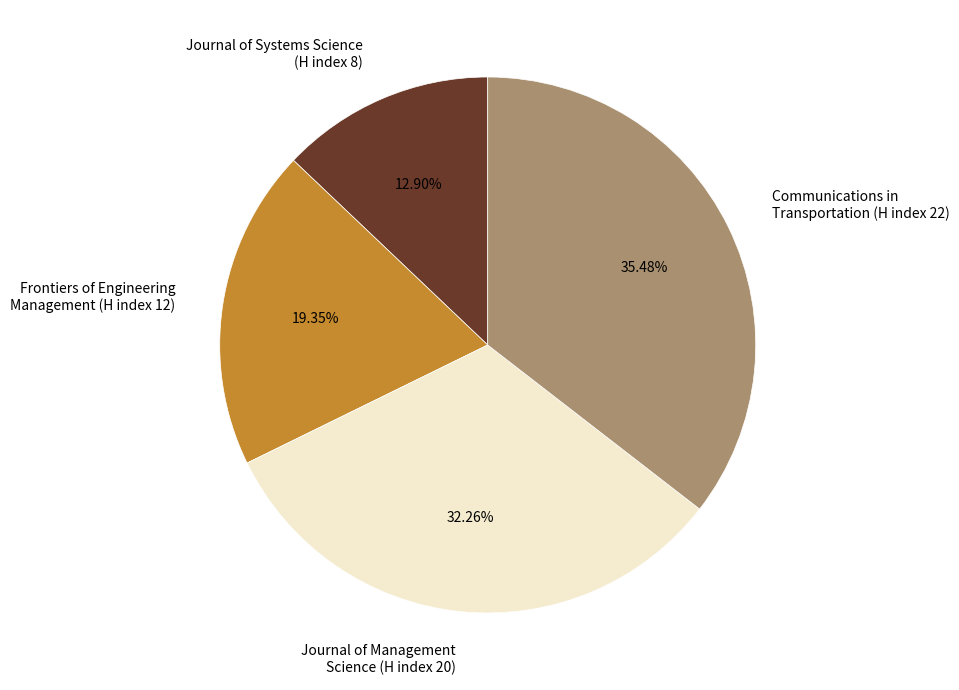

Is the sum of Communications in Transportation (H index 22) and Journal of Systems Science (H index 8) greater than half?

No